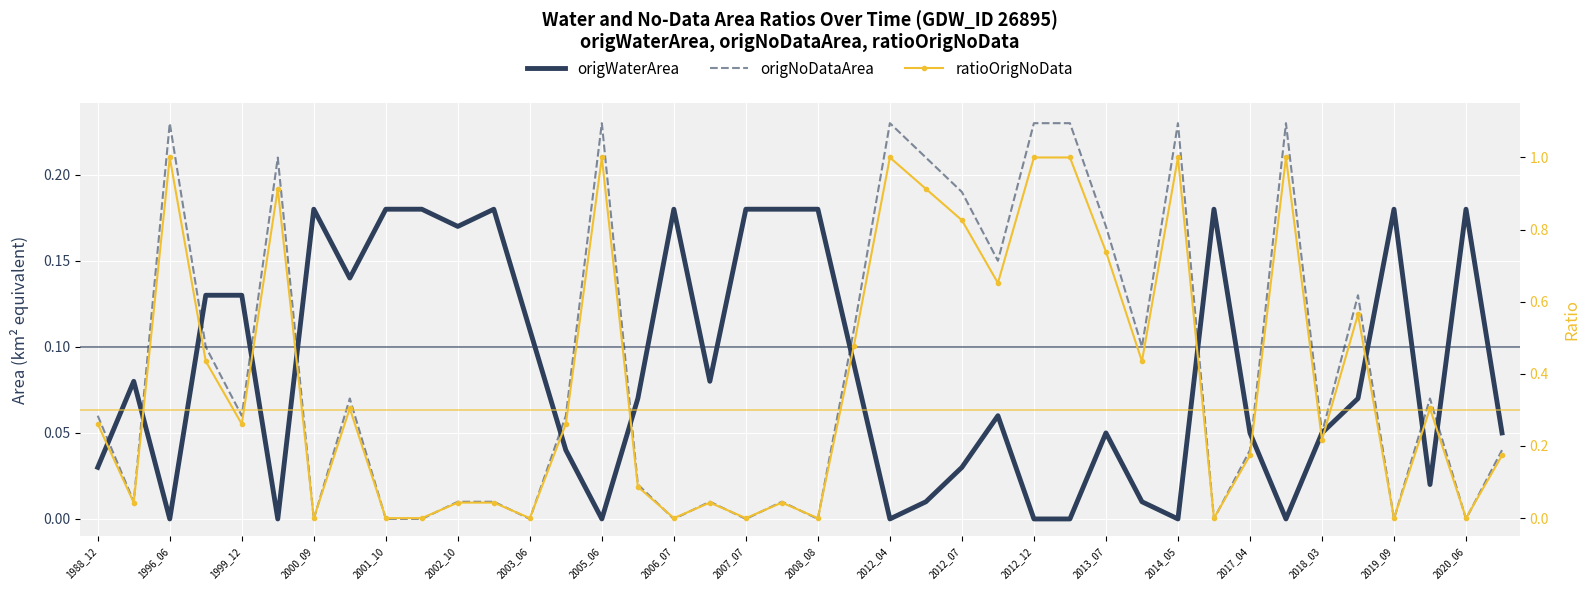

What is the spread (max minus min) of values at 25?

0.6